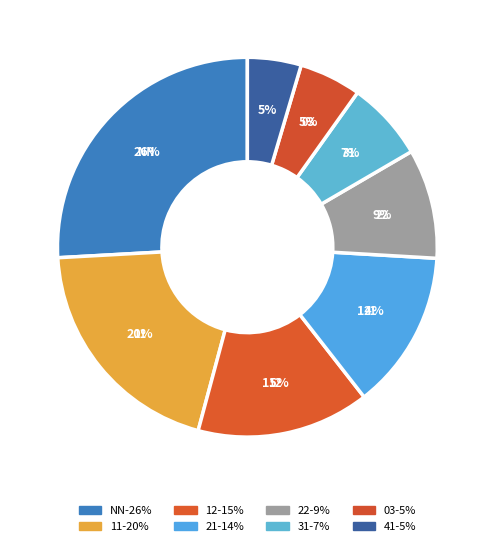

How many slices are in this pie chart?

8